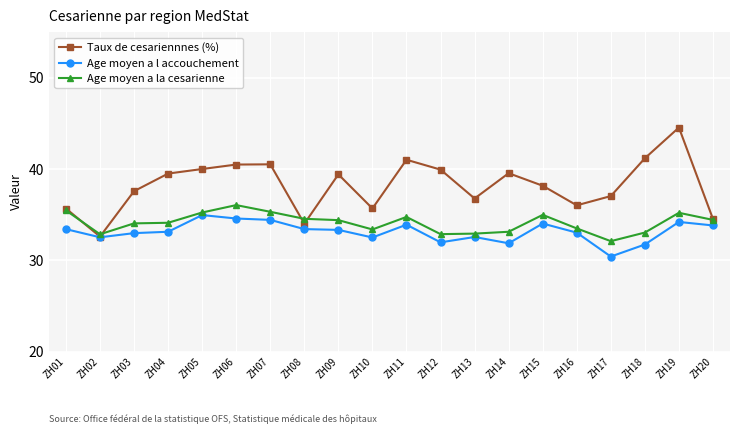

In Age moyen a l accouchement, how many points are lower than both neighbors (excluding endpoints)?

5